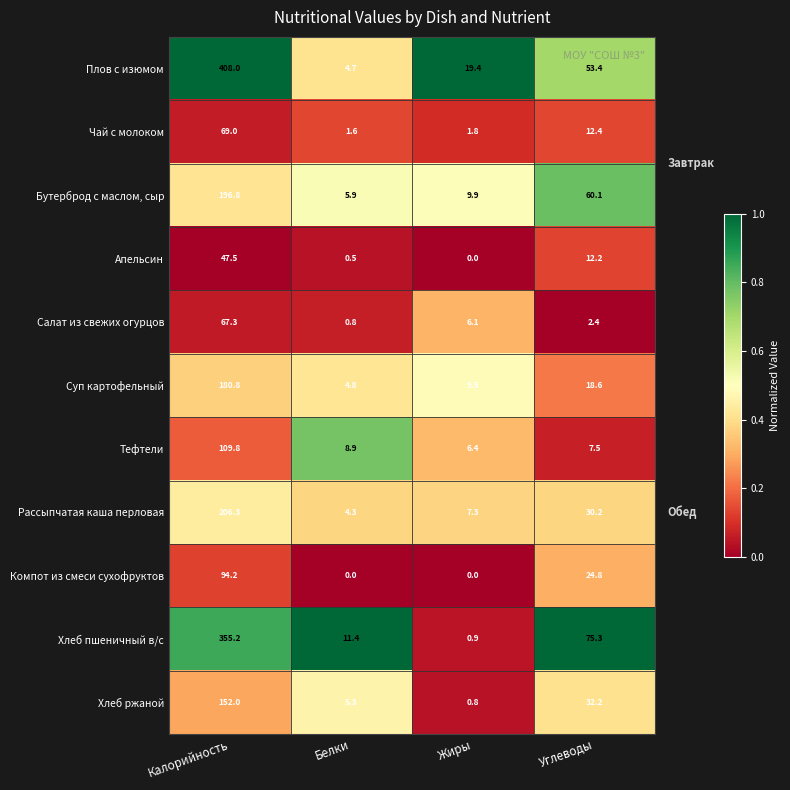

The value of Тефтели at Белки is 8.9. True or false?

True